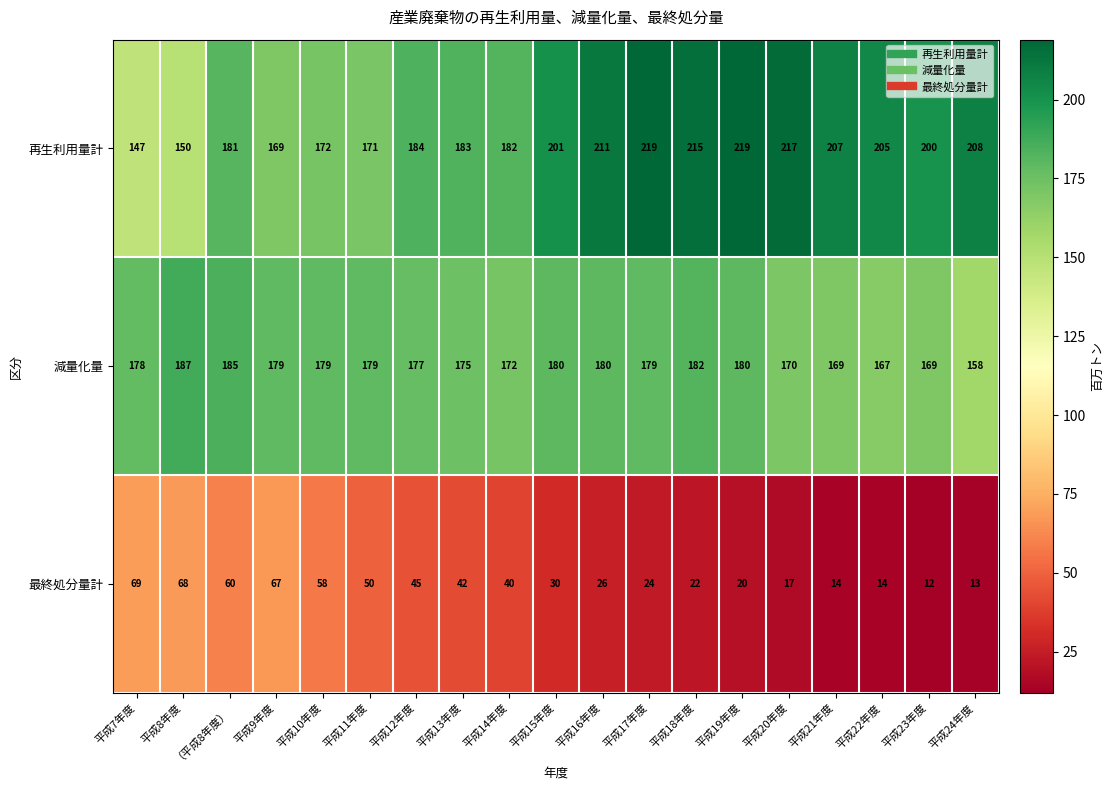

What is the total value across all series at 平成24年度?

379